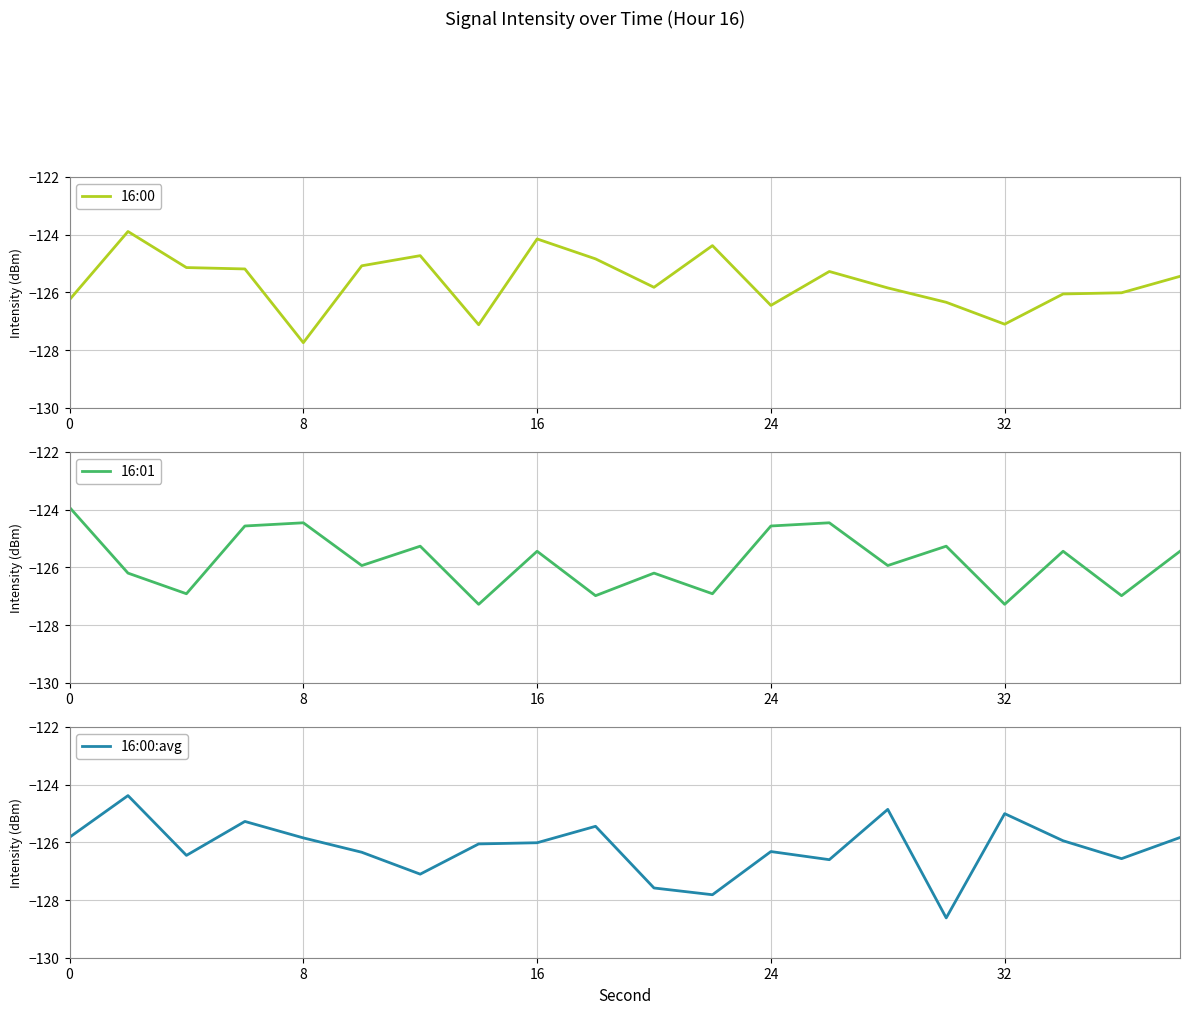

Is it true that 16:00 equals -126.3 at 0?

True